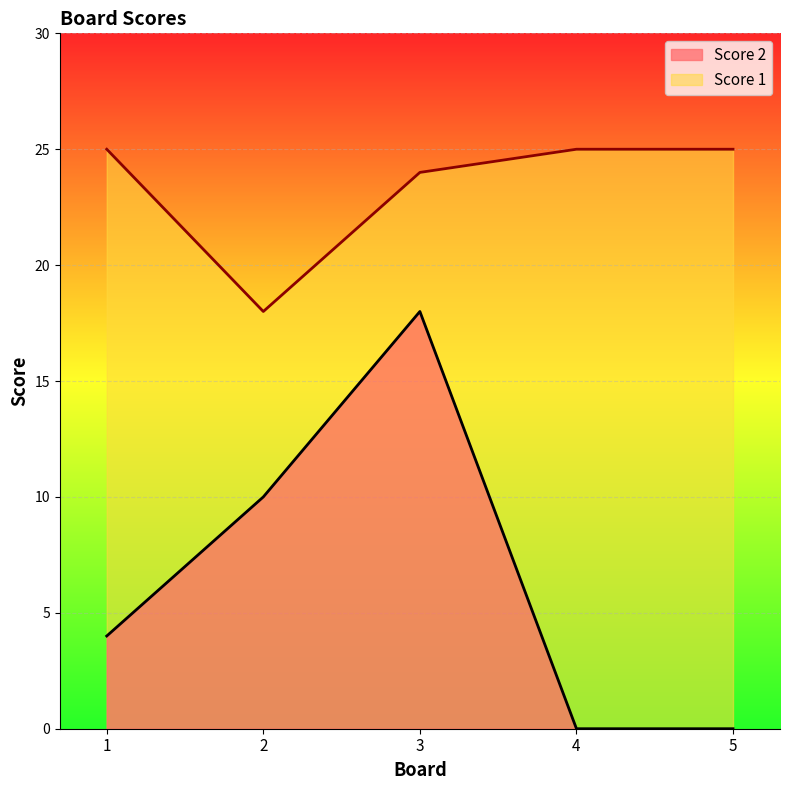

How many data points in Score 2 are above 4?

2